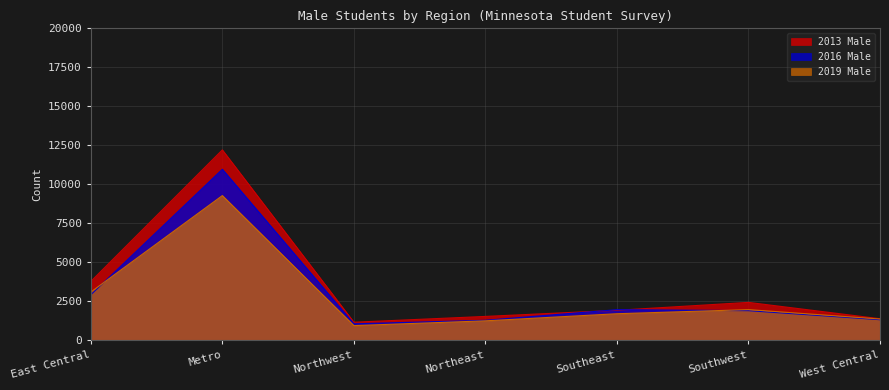

What are all the series names shown in the legend?

2013 Male, 2016 Male, 2019 Male